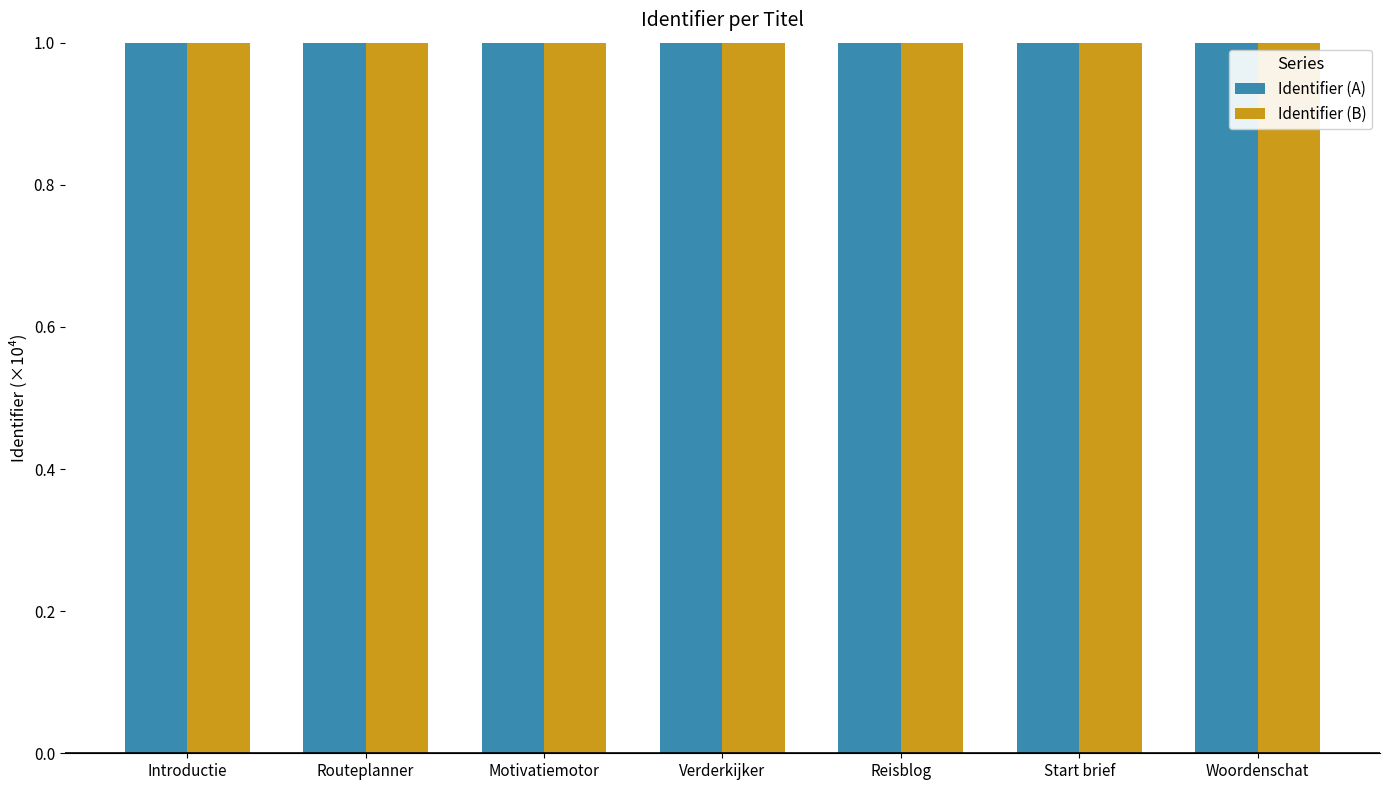

The value of Identifier (A) at Motivatiemotor is 575.6. True or false?

True